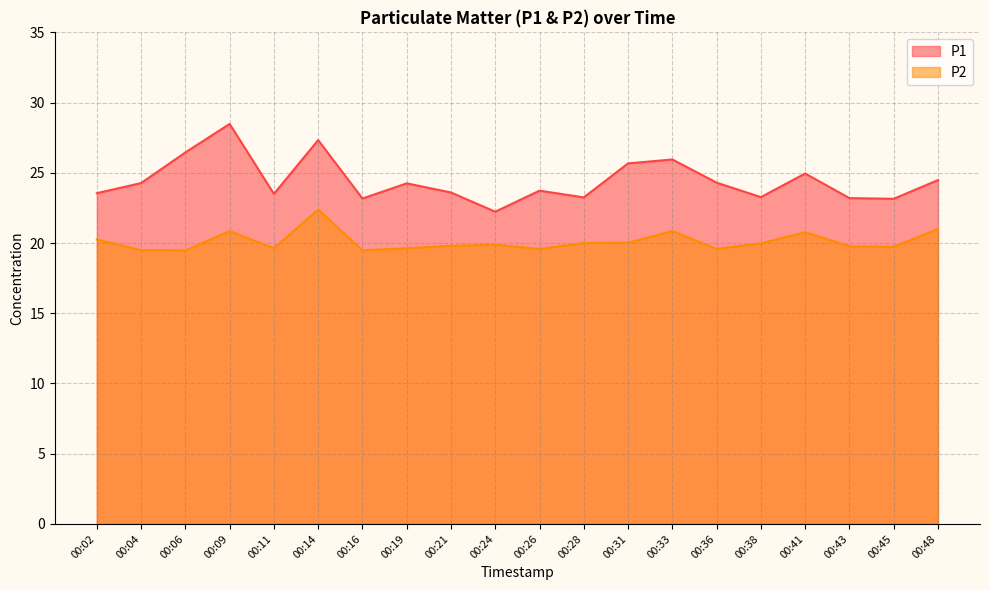

What is the difference between the highest and lowest values at 00:09?

7.6